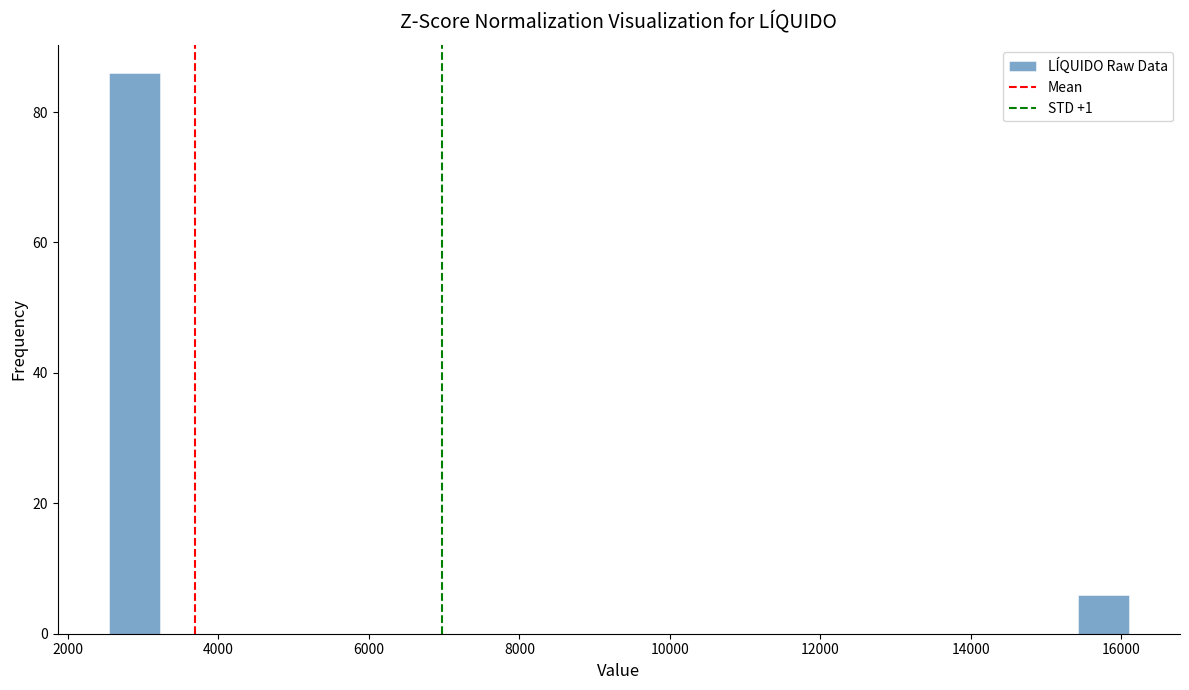

Around what value on the x-axis is the tallest bar? Give the approximate position of its centre, as read against the axis.

2800